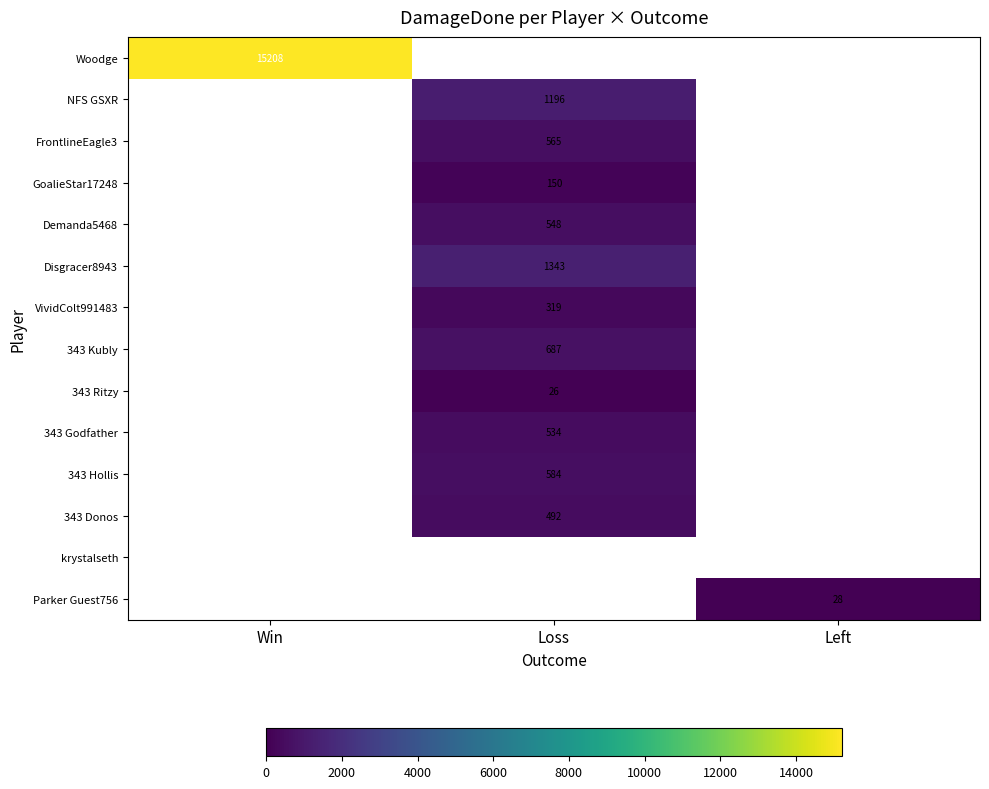

The value of Woodge at Win is 4496. True or false?

False